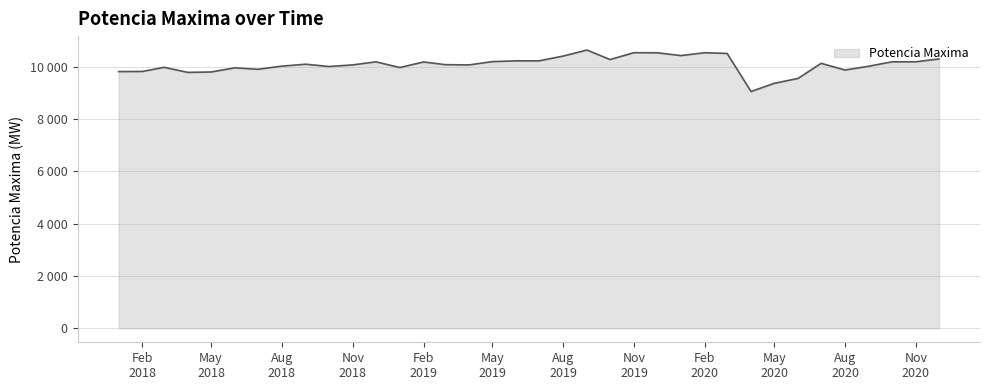

At which label is the value closest to 9848?

Feb 2018